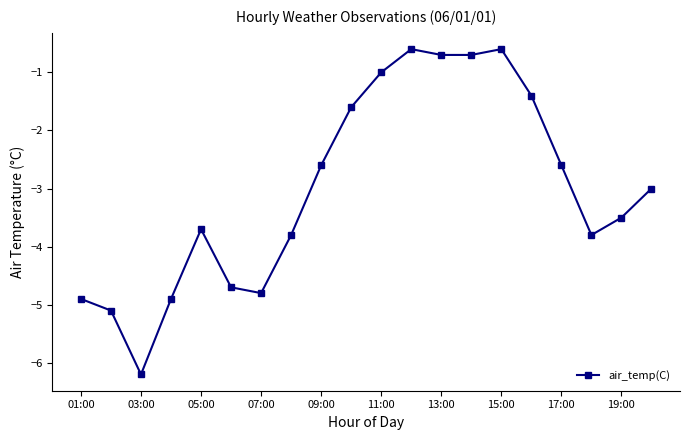

What is the value of the 14th point from the left?

-0.7